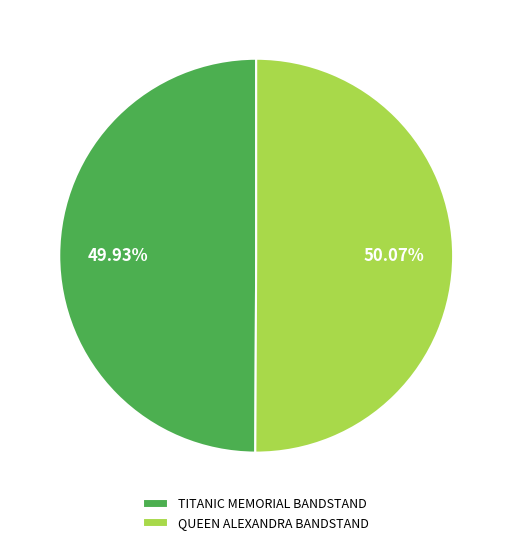

To the nearest percent, what portion does TITANIC MEMORIAL BANDSTAND represent?

50%